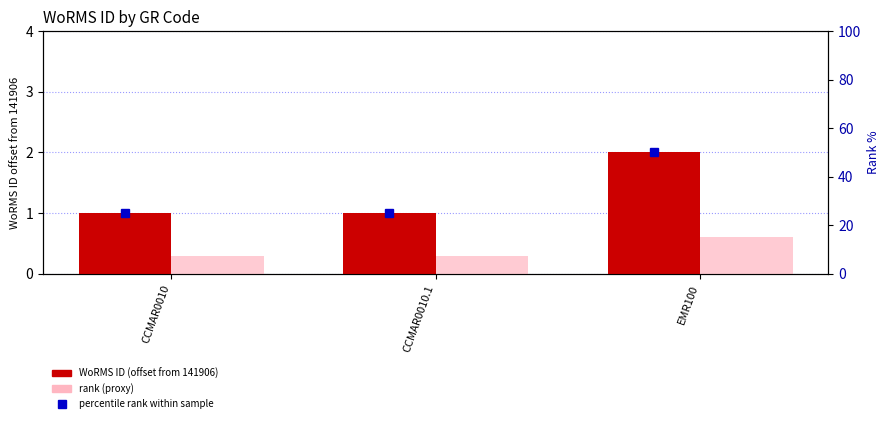

True or false: WoRMS ID (offset from 141906) has a value of 2.0 at EMR100.

True